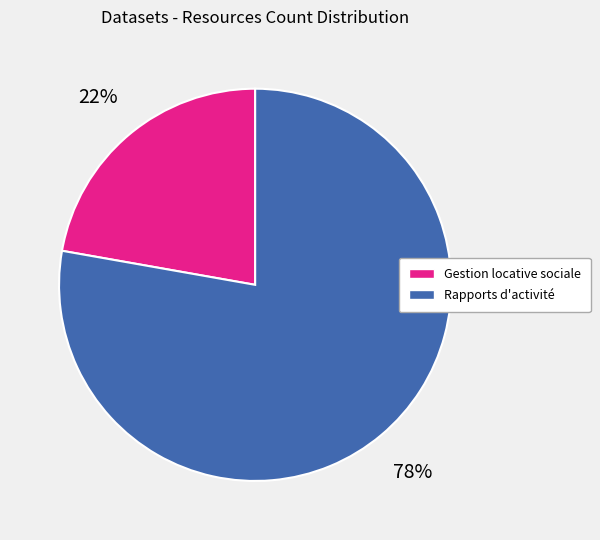

To the nearest percent, what is the difference between the largest and smallest slice percentages?

56%